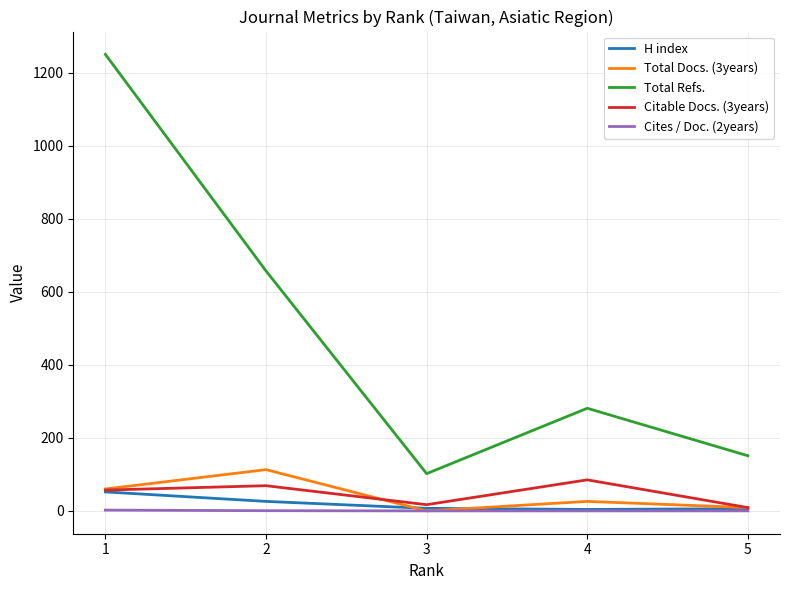

What are all the series names shown in the legend?

H index, Total Docs. (3years), Total Refs., Citable Docs. (3years), Cites / Doc. (2years)